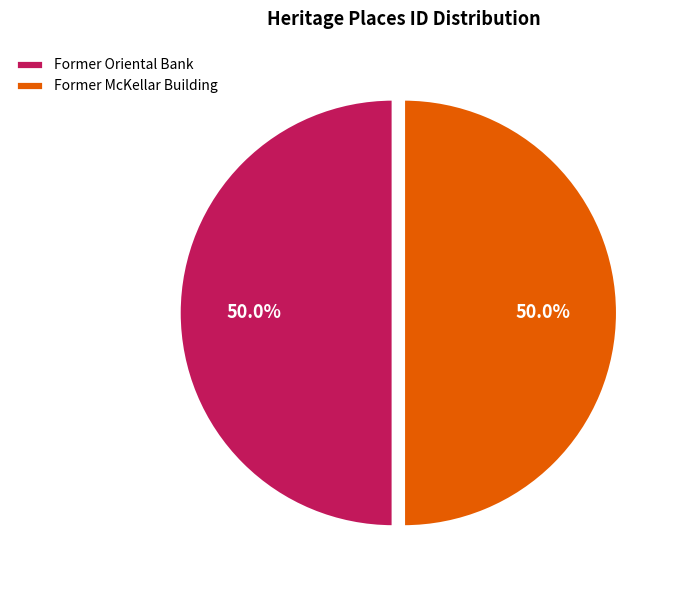

What is the ratio of the value at Former Oriental Bank to the value at Former McKellar Building?

1.0